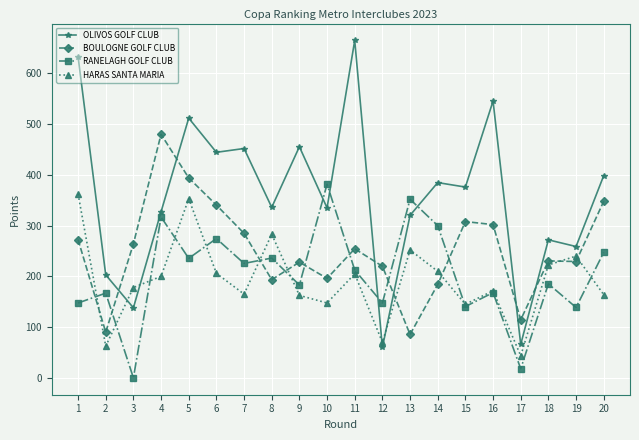

Is it true that BOULOGNE GOLF CLUB equals 205.8 at 17?

False